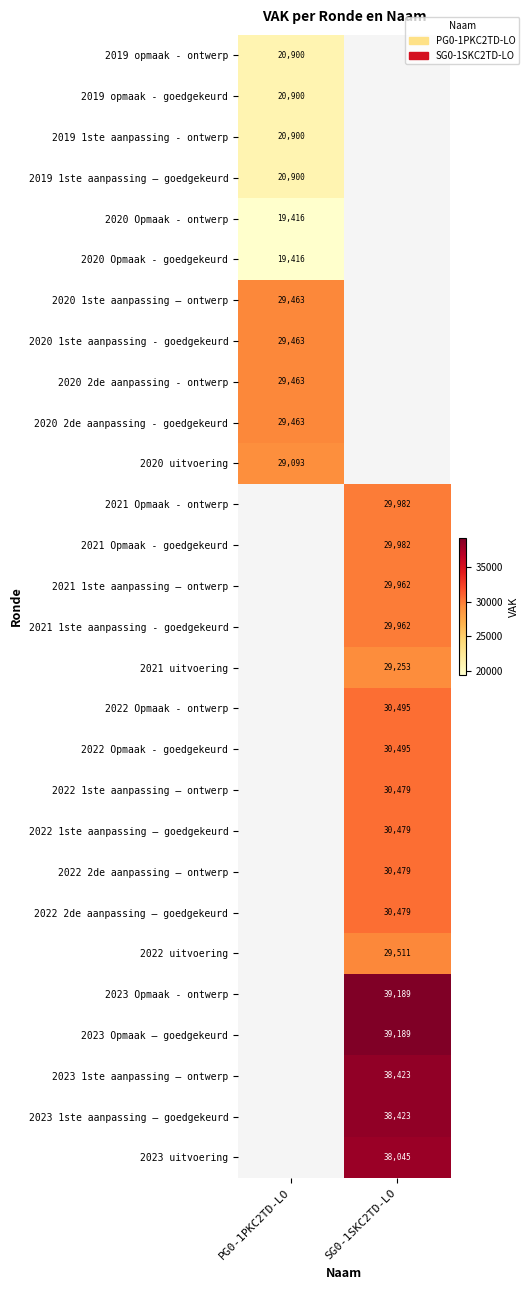

The 2021 1ste aanpassing – ontwerp series shows 29962 at SG0-1SKC2TD-LO. True or false?

True